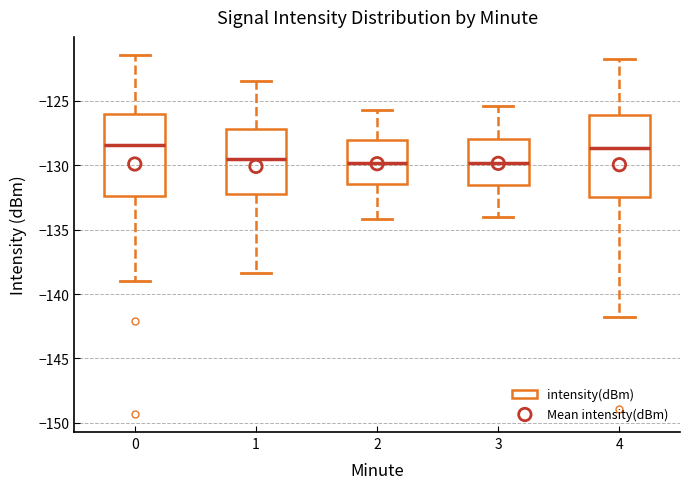

Reading left to right, read every box against the y-axis: the position of its median line, the range the box covers, and the ends of its whiskers. The values are not printed on the chart, so give them approximately, as read against the axis.

0: median -128.5, box -132.5 to -126.0, whiskers -139.0 to -121.5
1: median -129.5, box -132.0 to -127.0, whiskers -138.5 to -123.5
2: median -130.0, box -131.5 to -128.0, whiskers -134.0 to -125.5
3: median -130.0, box -131.5 to -128.0, whiskers -134.0 to -125.5
4: median -128.5, box -132.5 to -126.0, whiskers -142.0 to -122.0